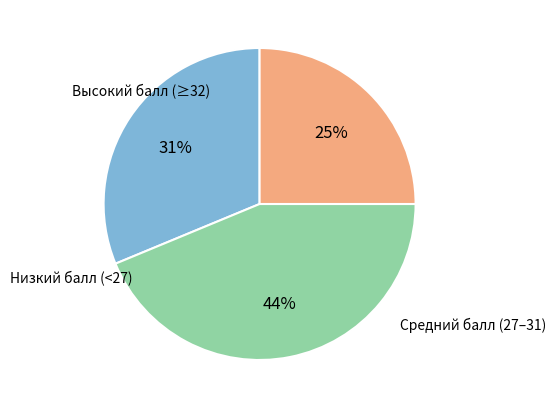

To the nearest percent, what is the average slice percentage?

33%